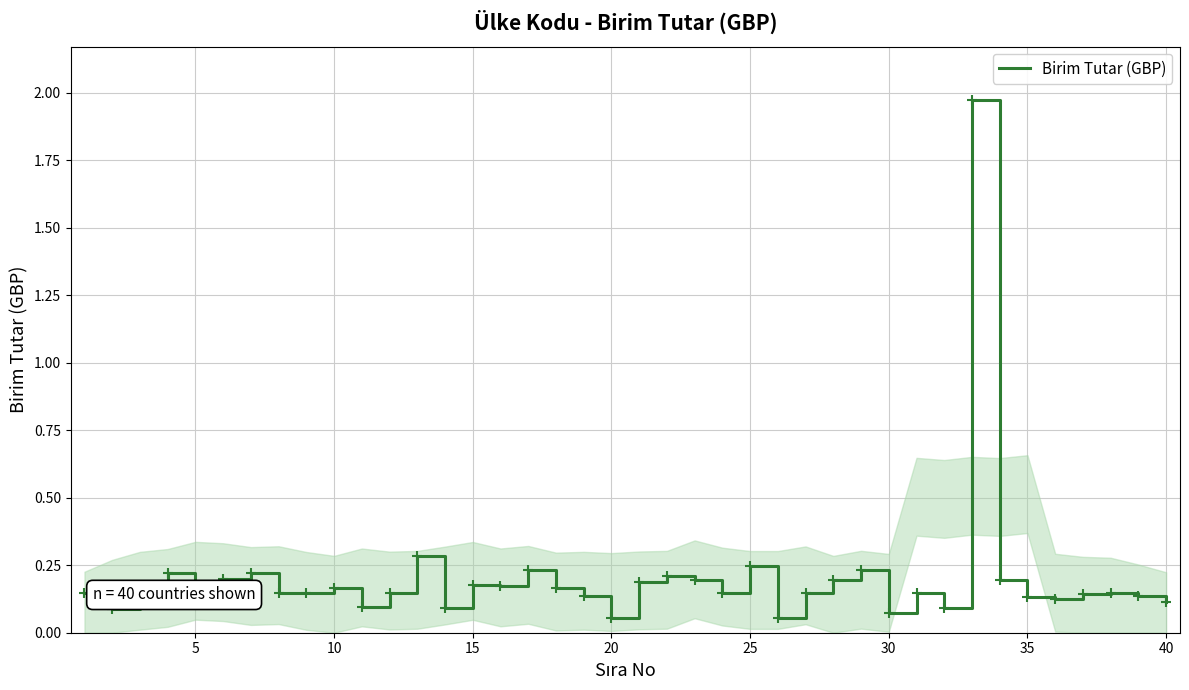

What is the average value?

0.2